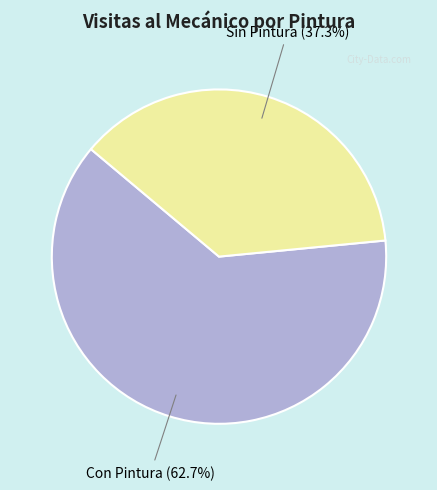

Does any single category account for the majority?

Yes